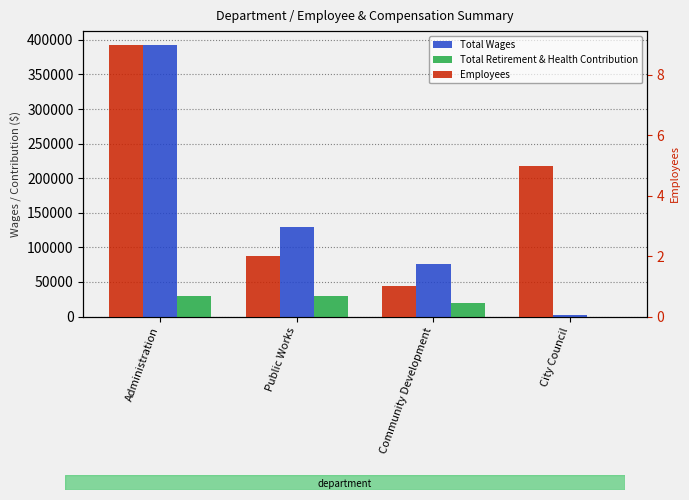

What is the difference between the maximum and minimum values in the Total Wages series?

391459